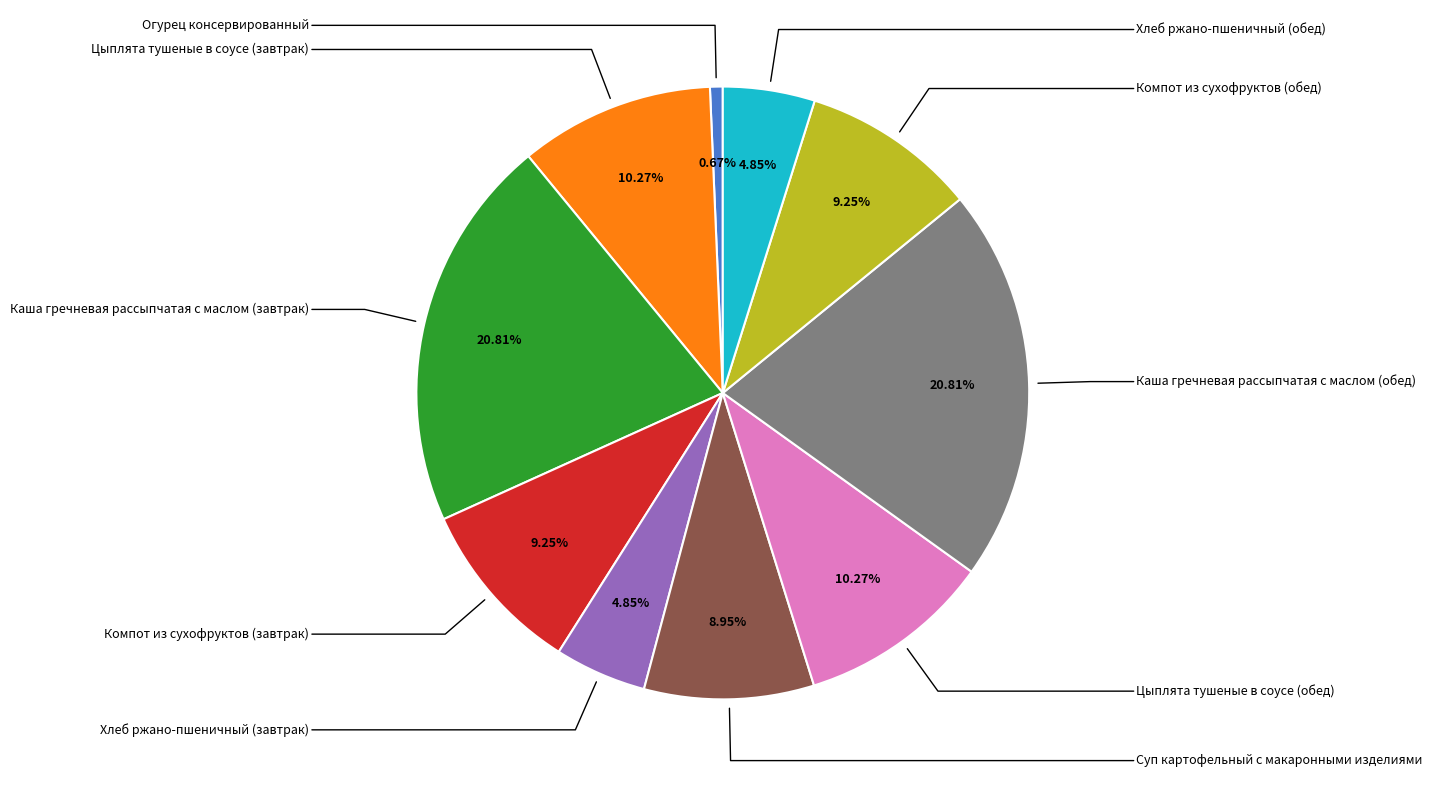

Is there any slice that represents more than half of the pie?

No